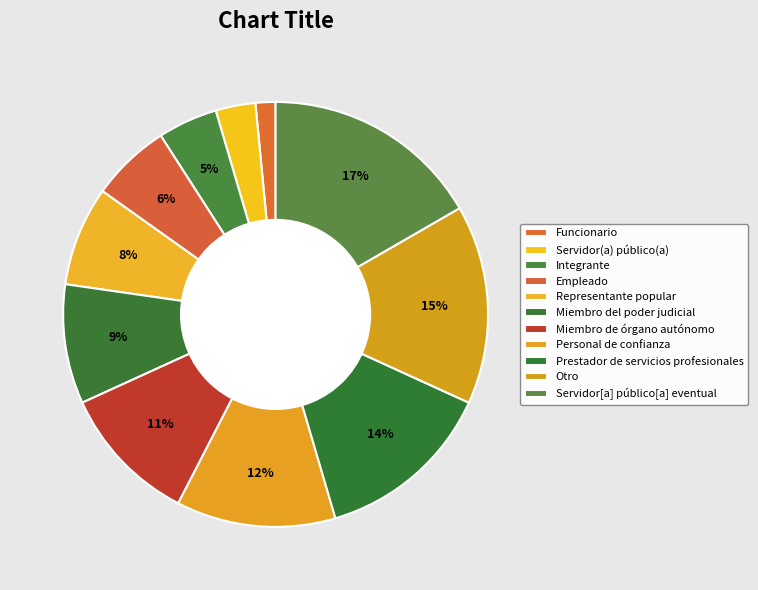

To the nearest percent, what percentage of the pie is Miembro de órgano autónomo?

11%